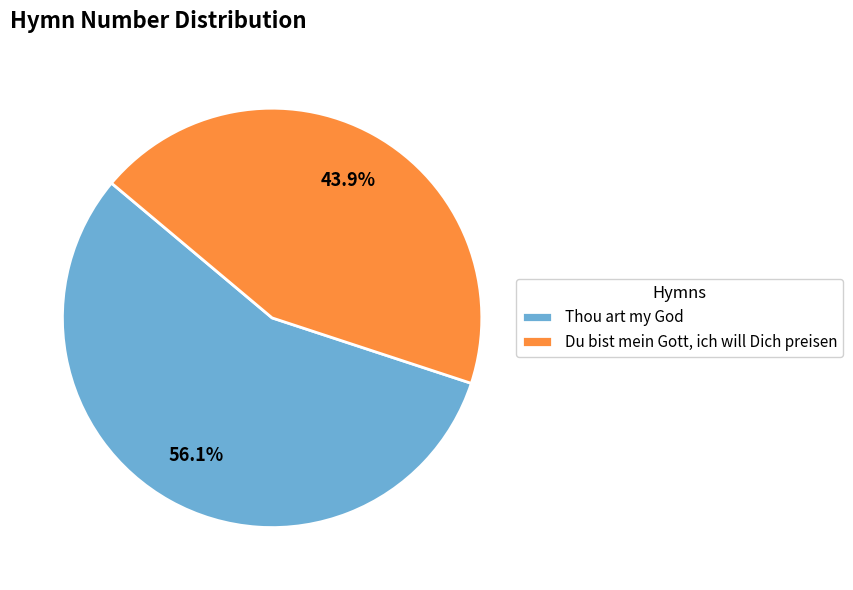

Is it true that Thou art my God is 56% of the pie?

True